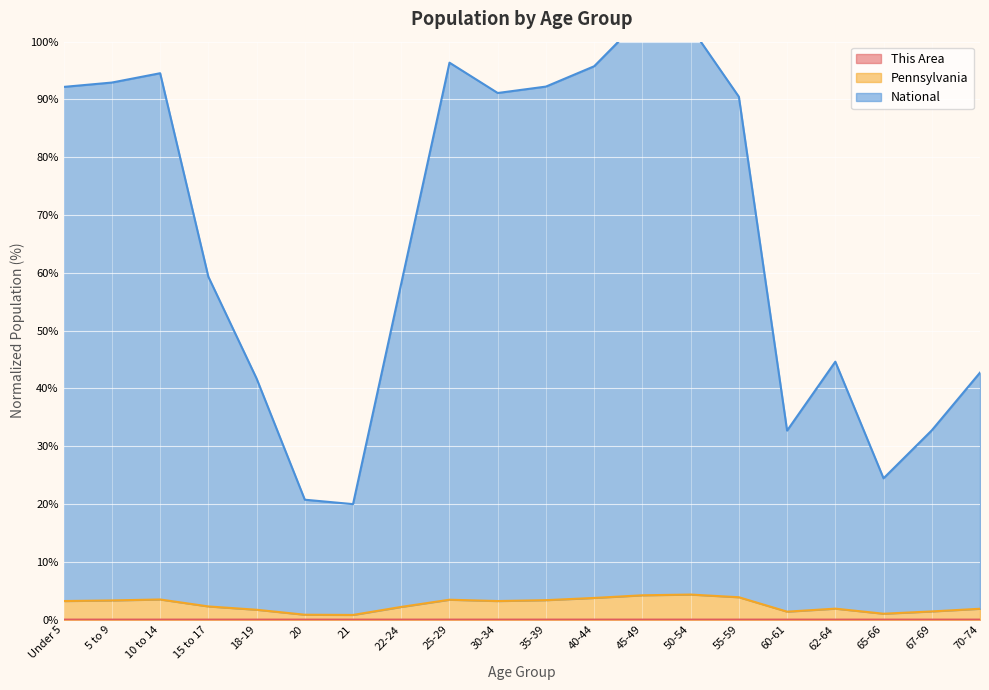

Reading left to right, transcribe all the data shown in this chart.

This Area: 0.0	0.0	0.0	0.0	0.0	0.0	0.0	0.0	0.0	0.0	0.0	0.0	0.0	0.0	0.0	0.0	0.0	0.0	0.0	0.0
Pennsylvania: 3.2	3.3	3.5	2.3	1.7	0.8	0.8	2.2	3.4	3.2	3.4	3.7	4.2	4.3	3.9	1.4	1.9	1.0	1.4	1.9
National: 92.2	92.9	94.5	59.3	41.7	20.7	20.0	58.2	96.4	91.1	92.2	95.7	104.2	102.5	90.5	32.7	44.6	24.4	32.7	42.7